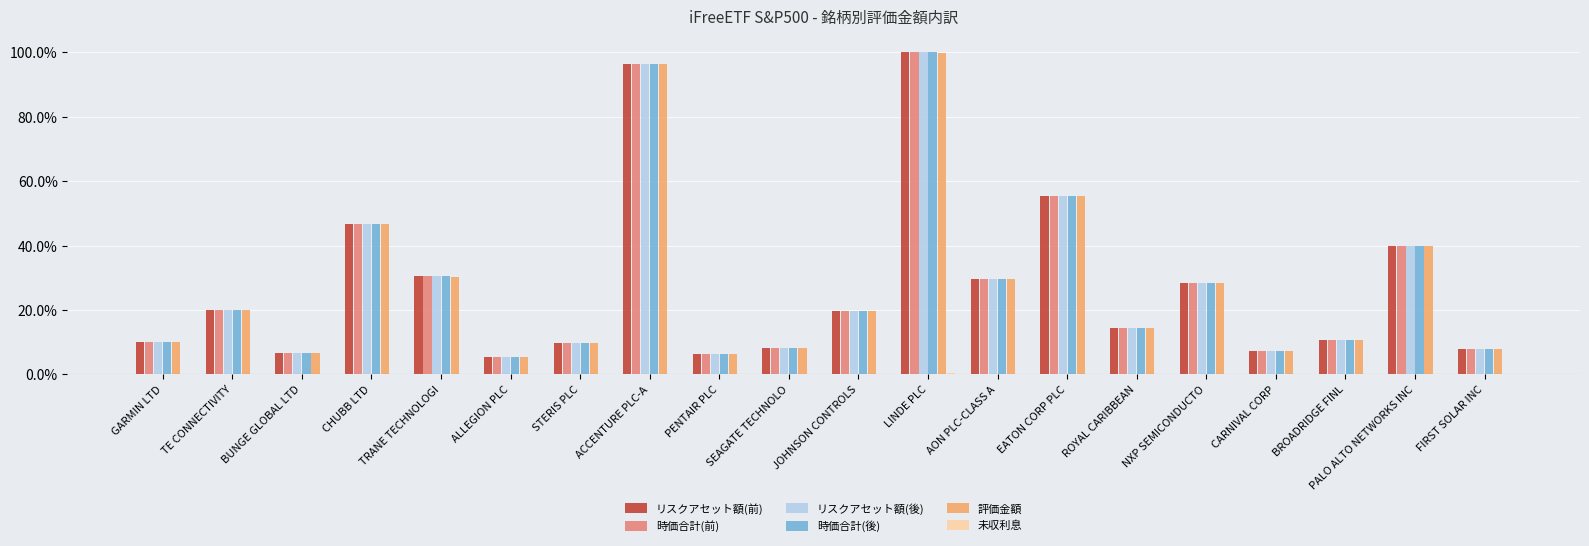

What is the sum of the 時価合計(前) values at PENTAIR PLC and STERIS PLC?

16.1